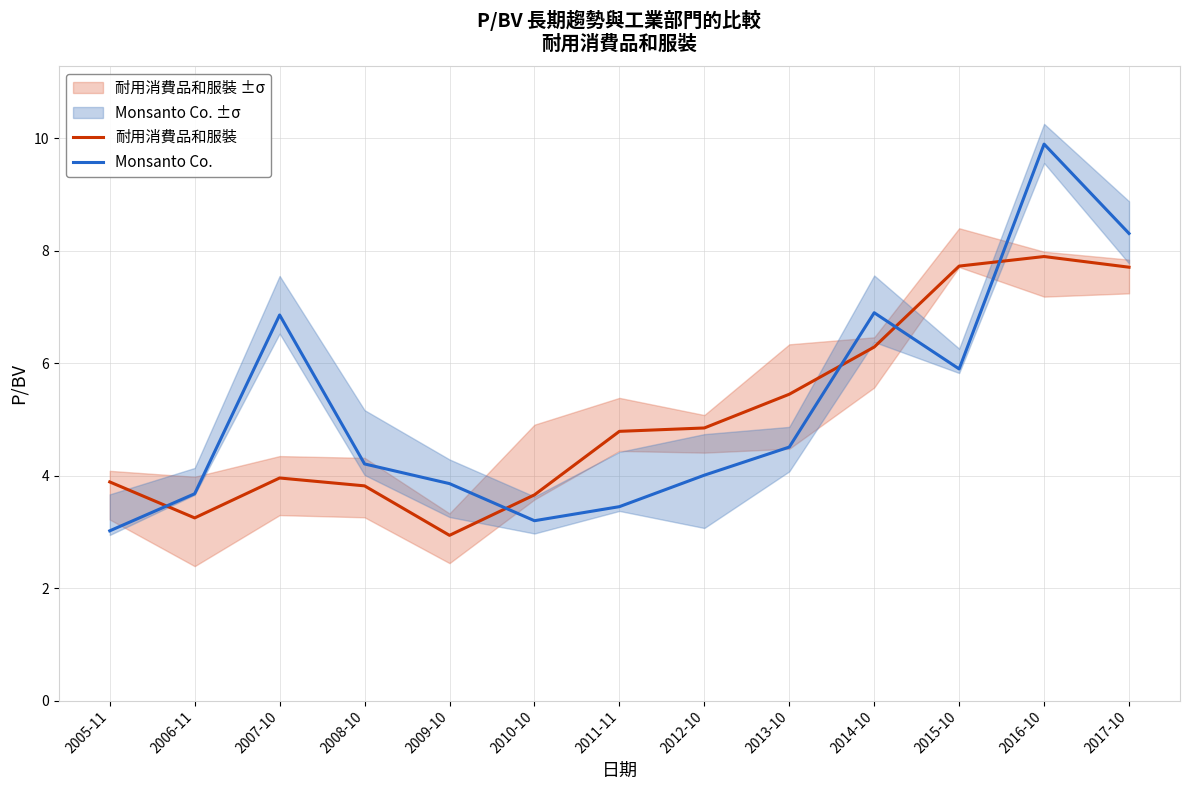

How many categories are shown in the chart?

13